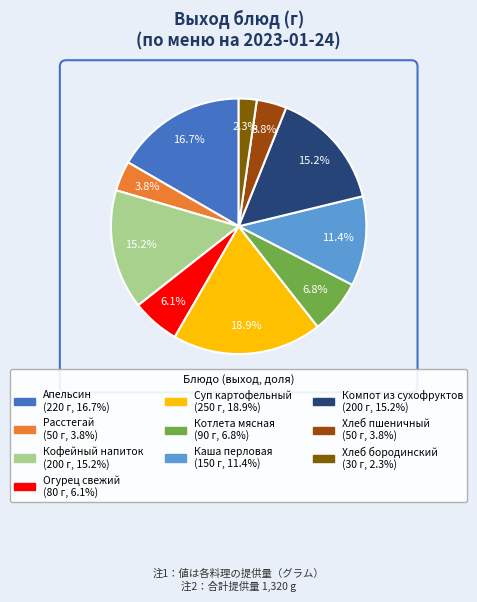

How many segments does this pie chart have?

10